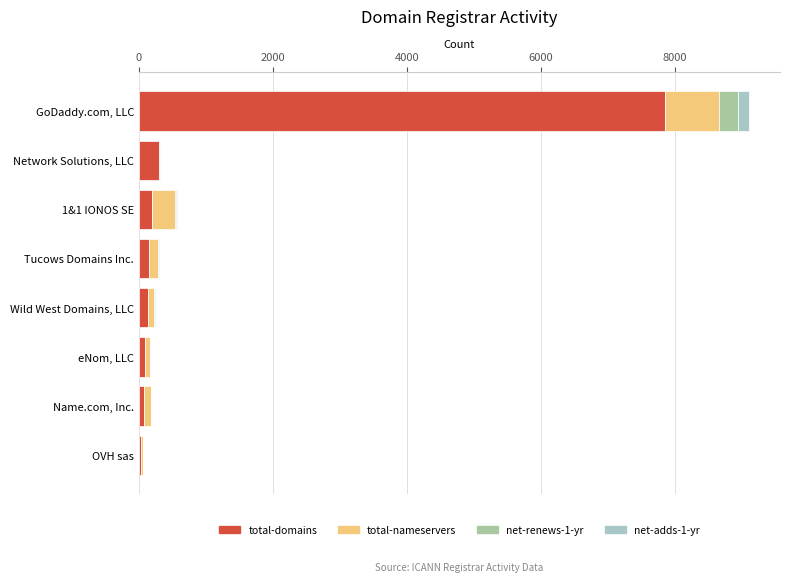

Is it true that total-domains equals 3216 at GoDaddy.com, LLC?

False